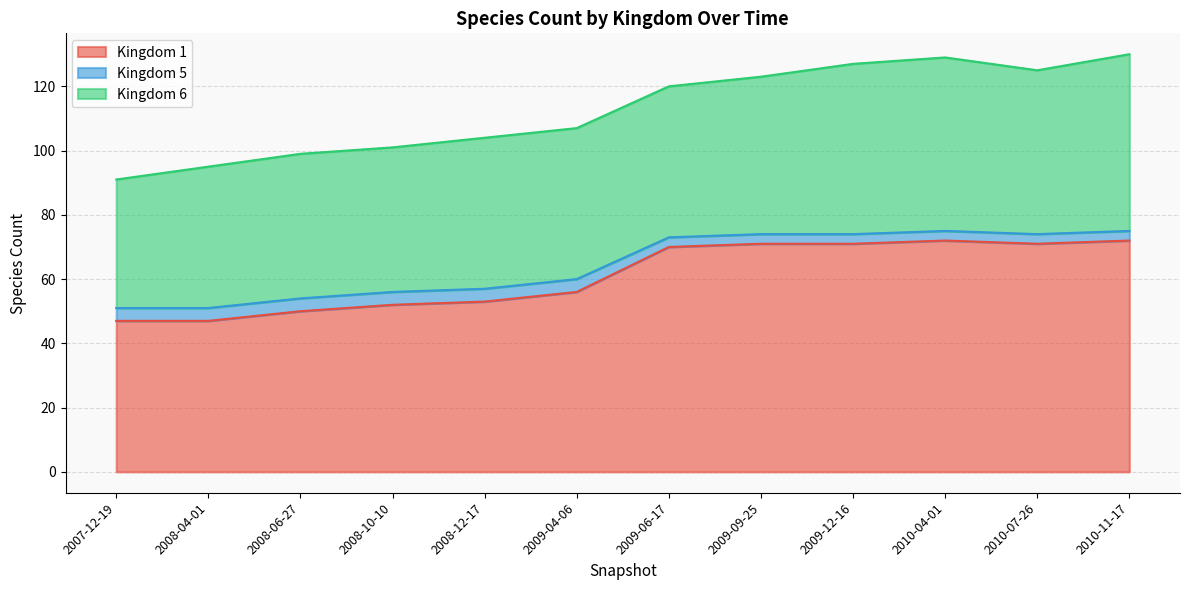

True or false: 6 and 5 cross at least once.

False